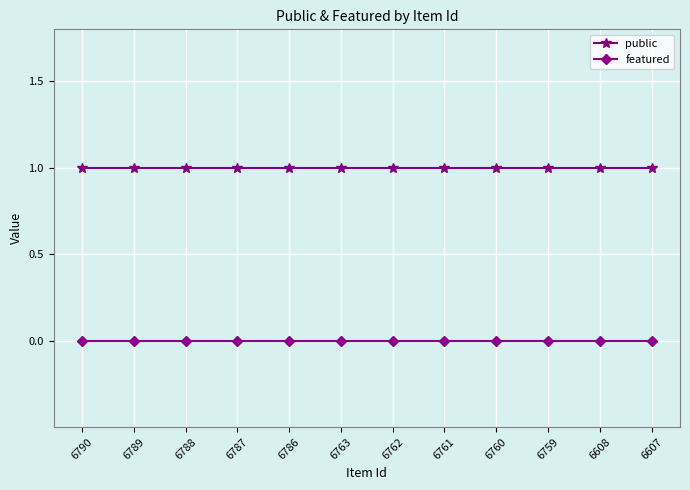

Between 6788 and 6759, which series saw the biggest shift?

public